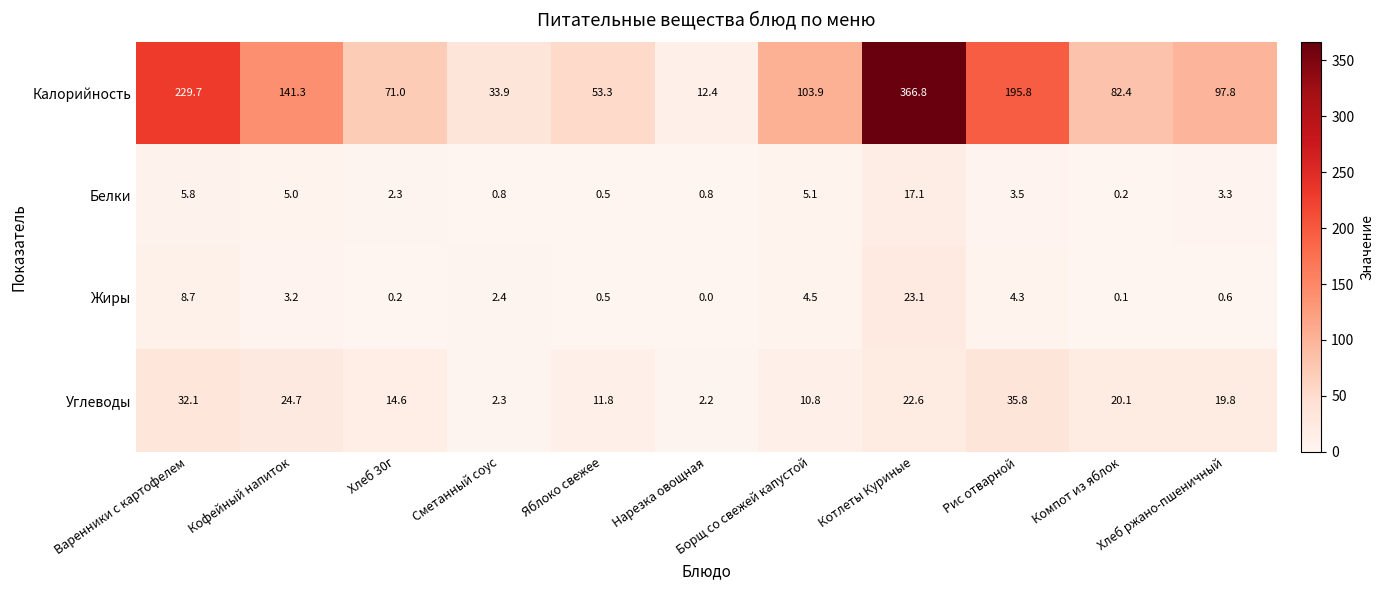

What is the approximate value of Углеводы at Хлеб ржано-пшеничный?

19.8